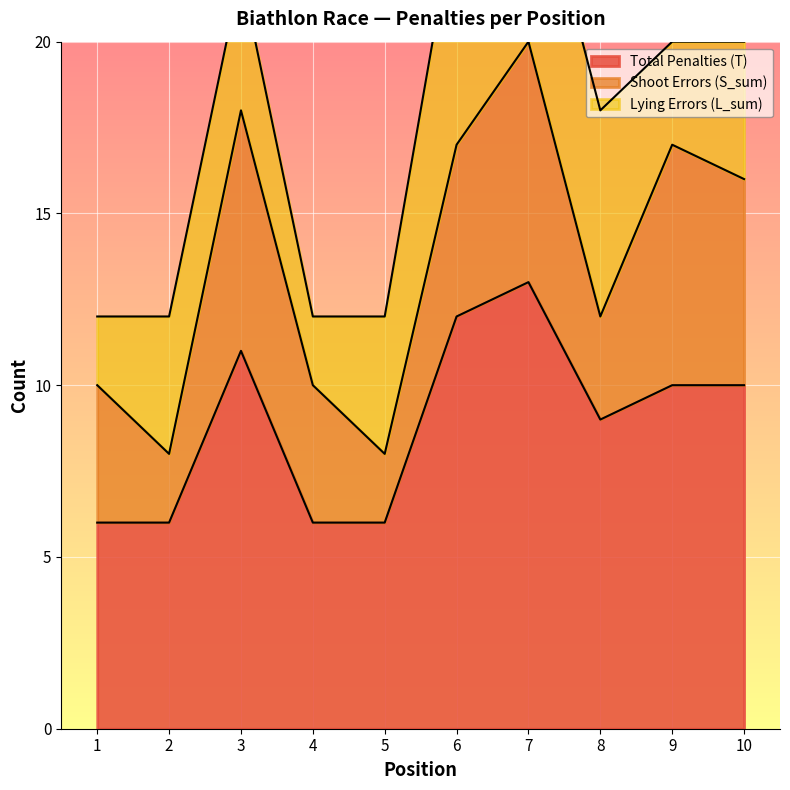

List the series in order of their peak value, highest first.

Total Penalties (T), Shoot Errors (S_sum), Lying Errors (L_sum)